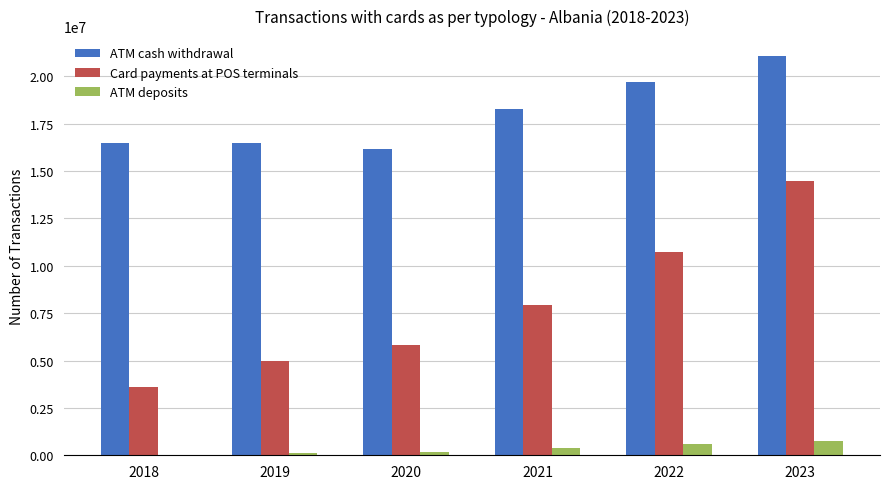

What is the sum of all ATM cash withdrawal values?

108101775